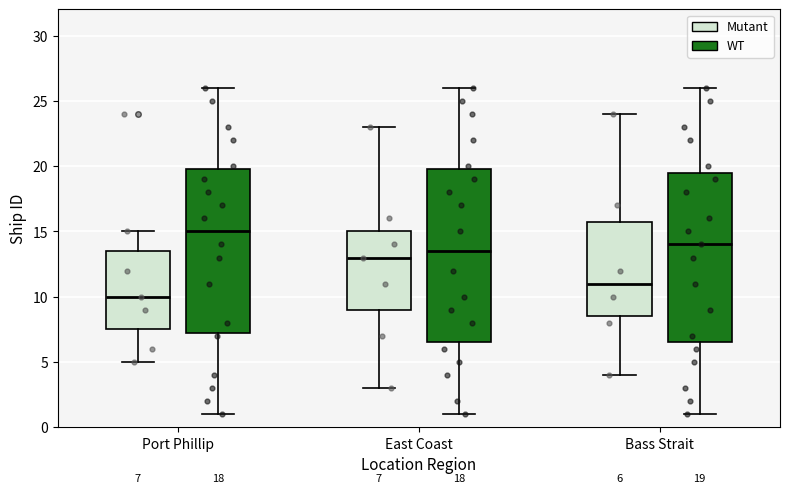

Which box's median line is the highest?

Port Phillip (WT)